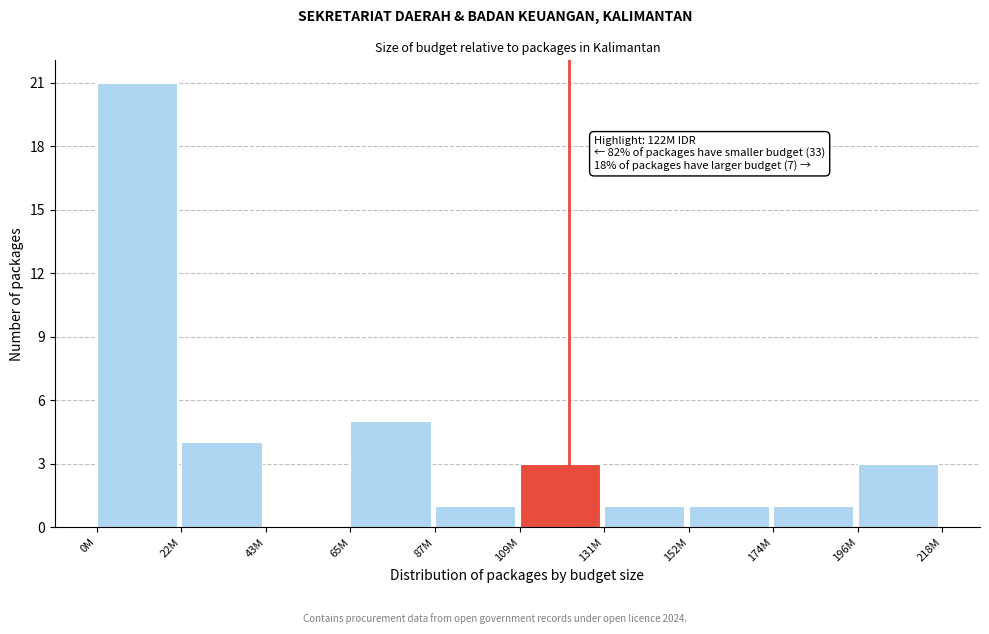

Reading left to right, list all the values displayed in this chart.

0M=21	22M=4	43M=0	65M=5	87M=1	109M=3	131M=1	152M=1	174M=1	196M=3